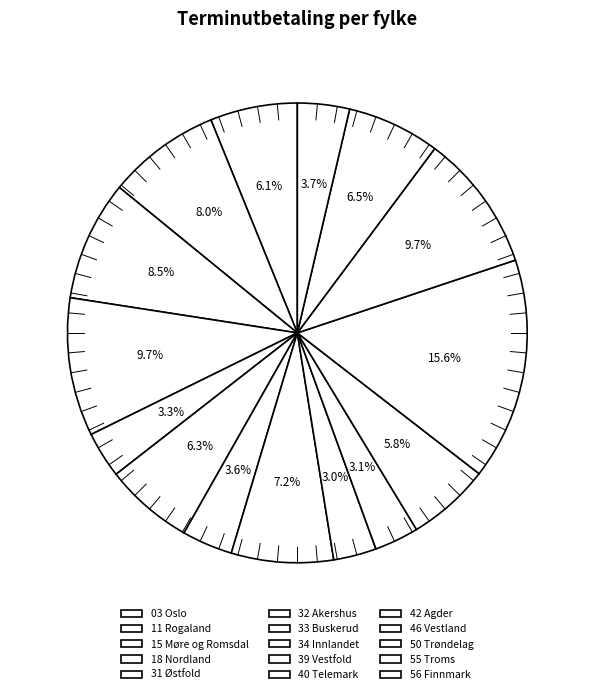

How many slices are in this pie chart?

15